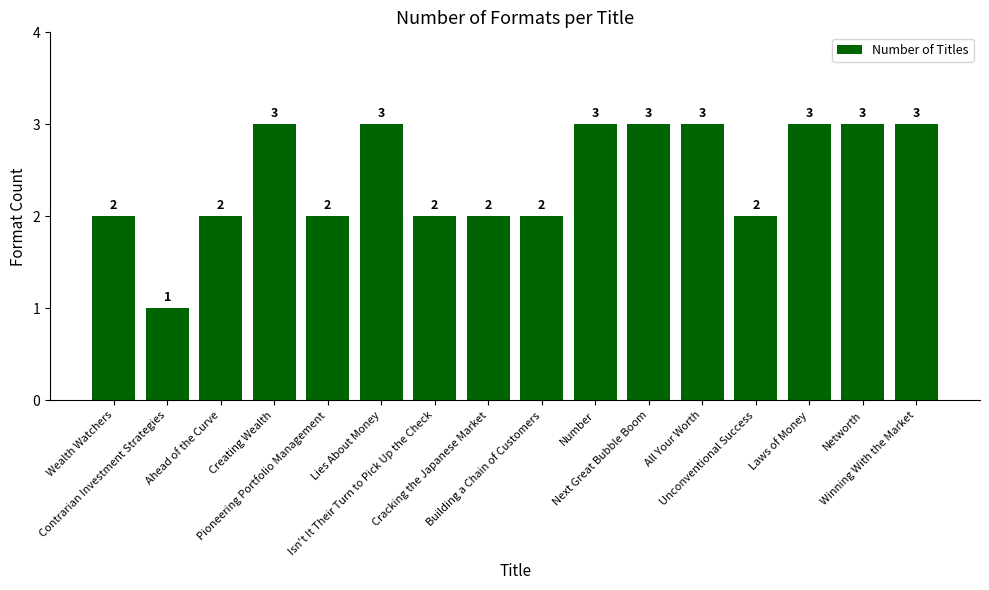

The chart shows a value of 0 at Building a Chain of Customers. True or false?

False